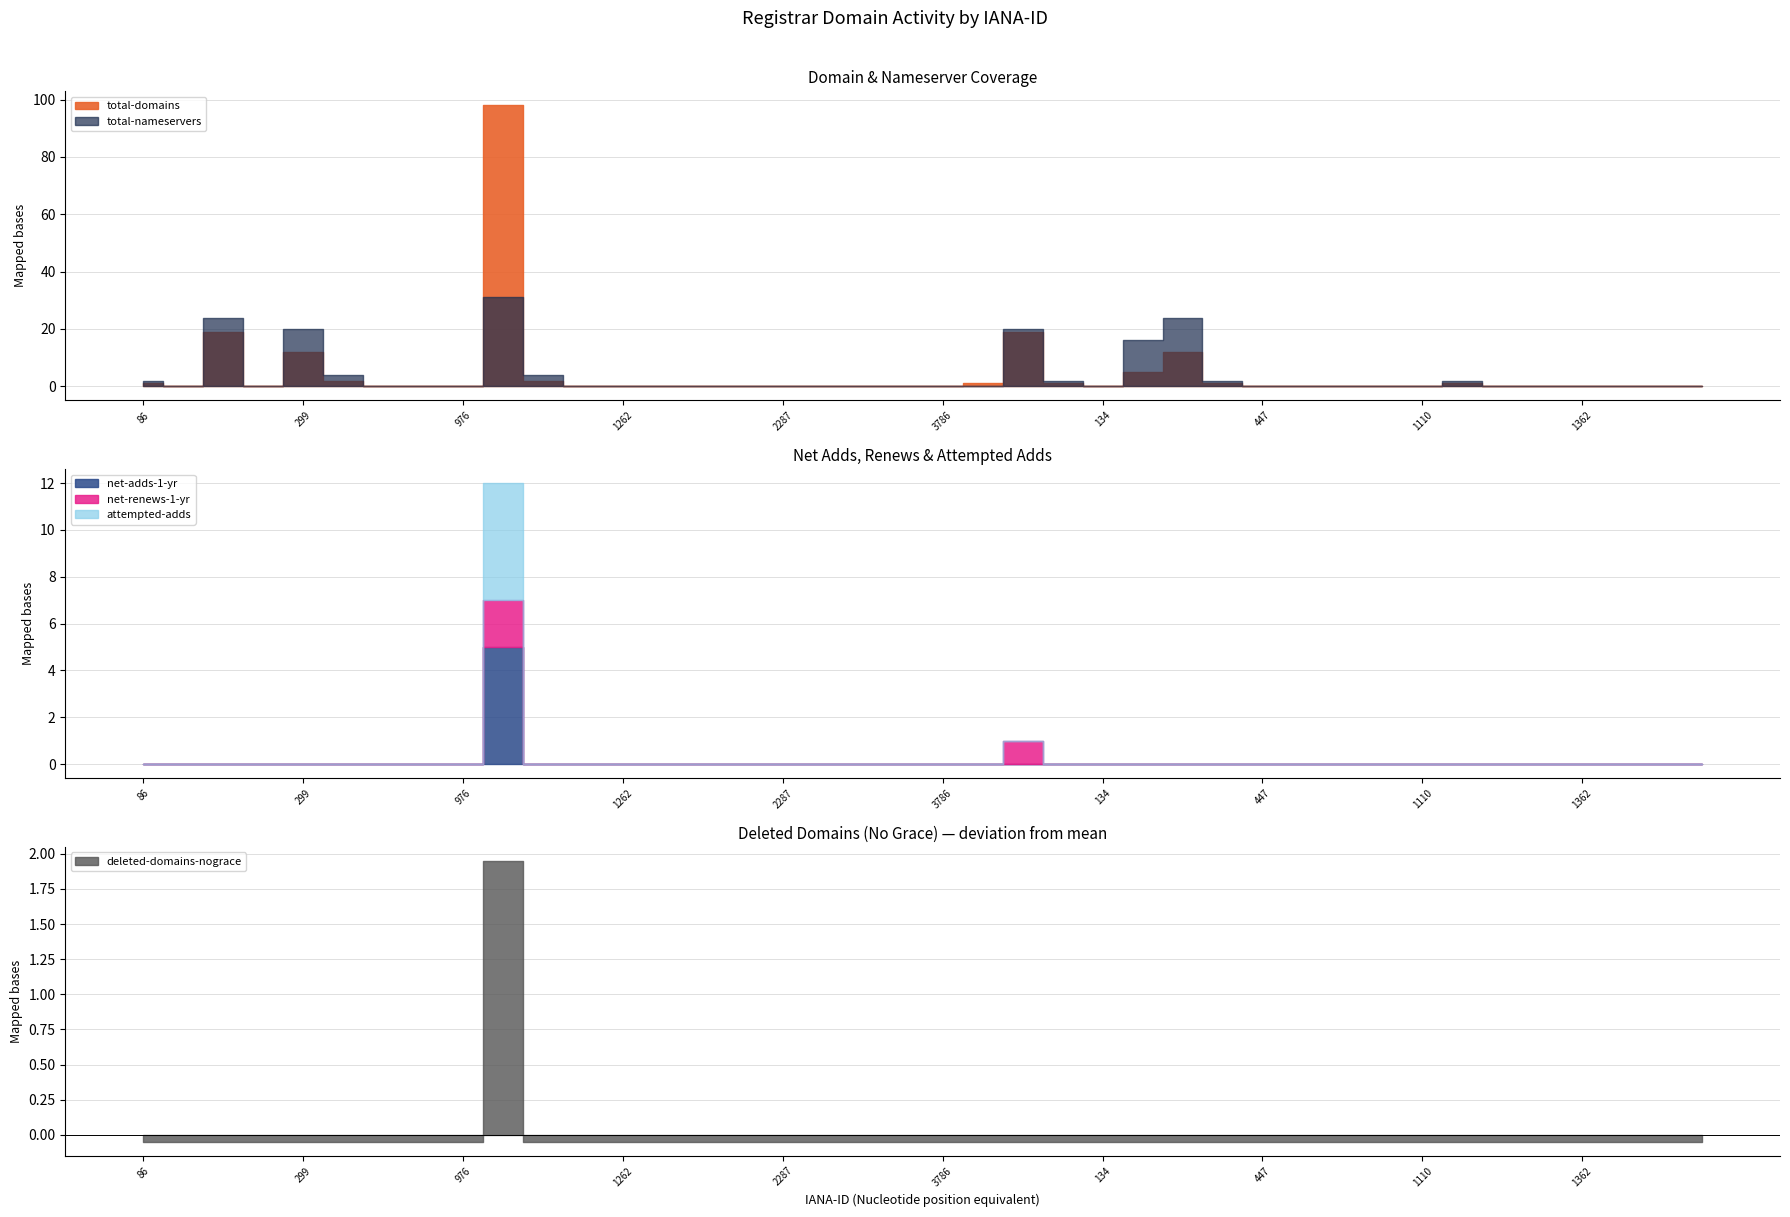

How many interior local valleys does the total-domains series have?

3